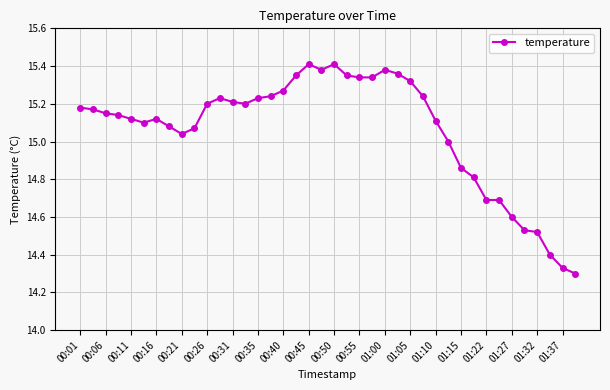

True or false: the data has more than 2 interior local peaks.

True